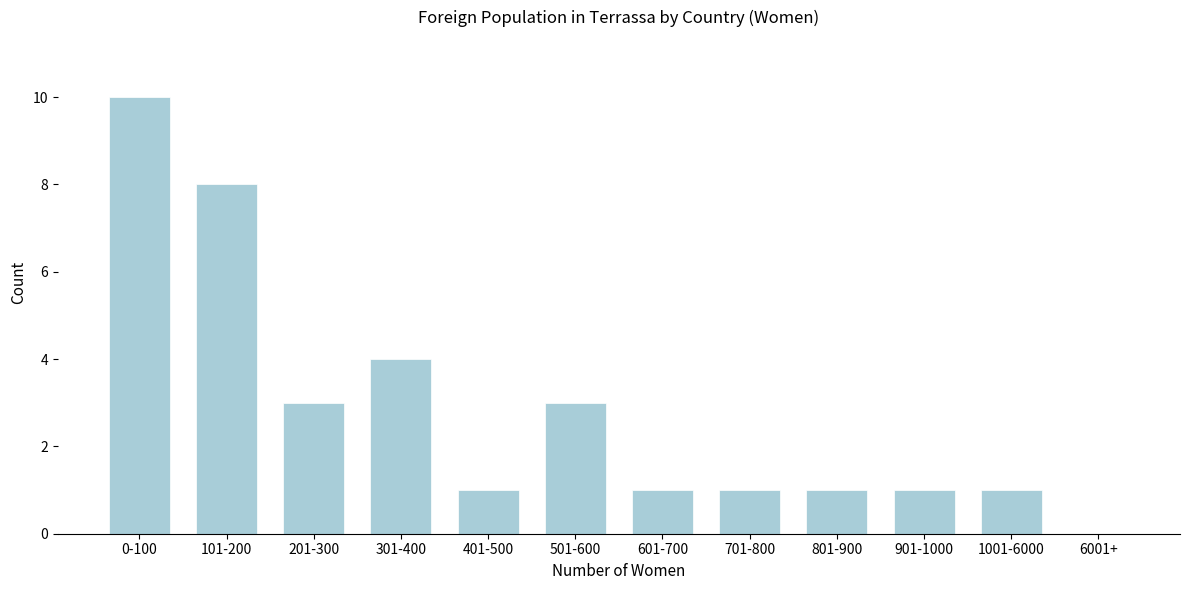

Reading right to left, list all the values displayed in this chart.

6001+=0	1001-6000=1	901-1000=1	801-900=1	701-800=1	601-700=1	501-600=3	401-500=1	301-400=4	201-300=3	101-200=8	0-100=10